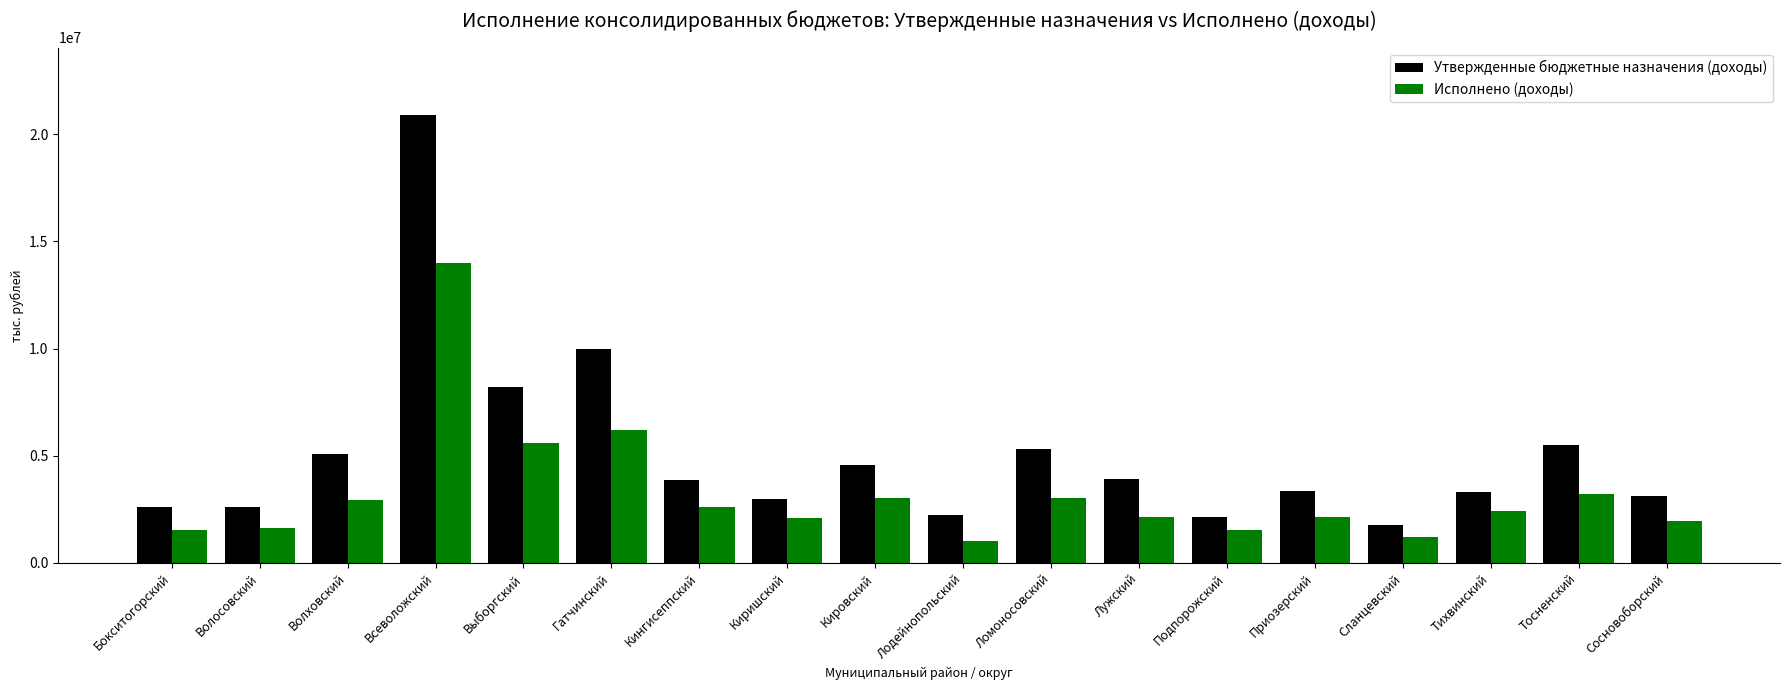

Which category has the highest value across all series?

Всеволожский